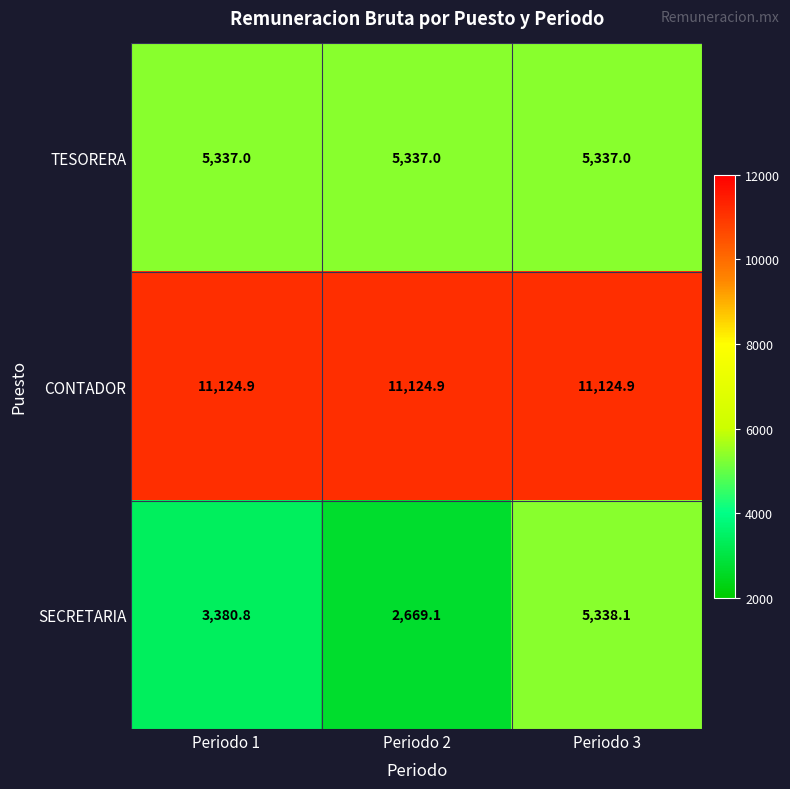

How many data points does each series have?

3